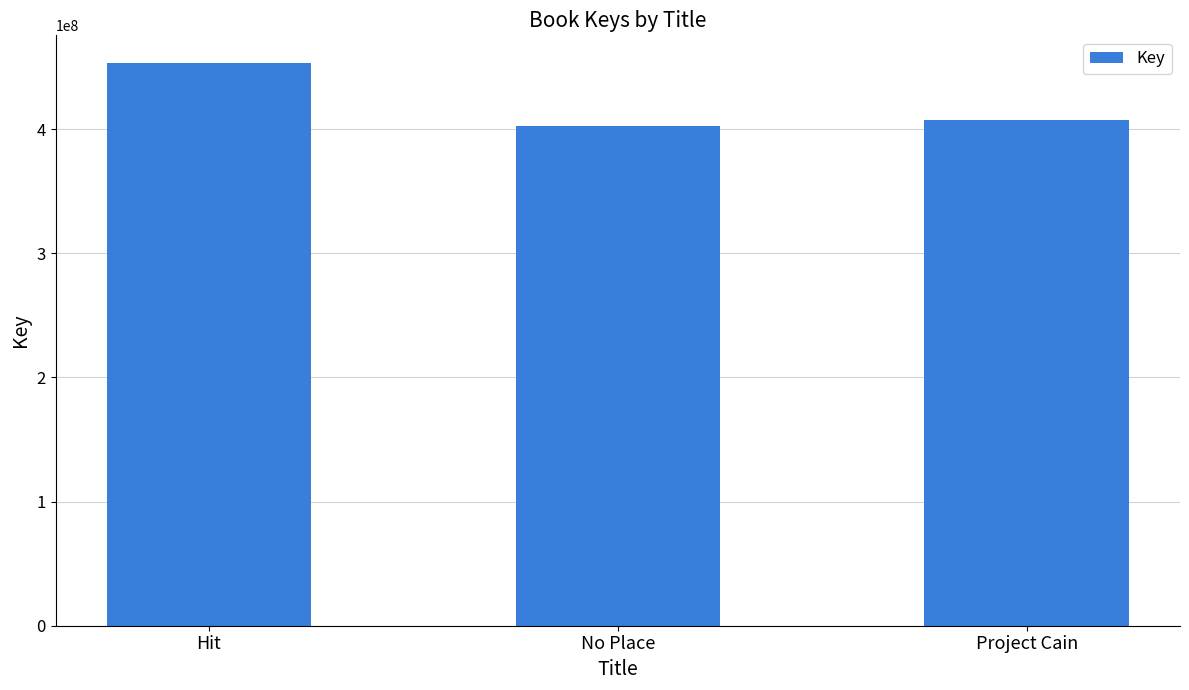

Is it true that the value at Hit is 771905901?

False